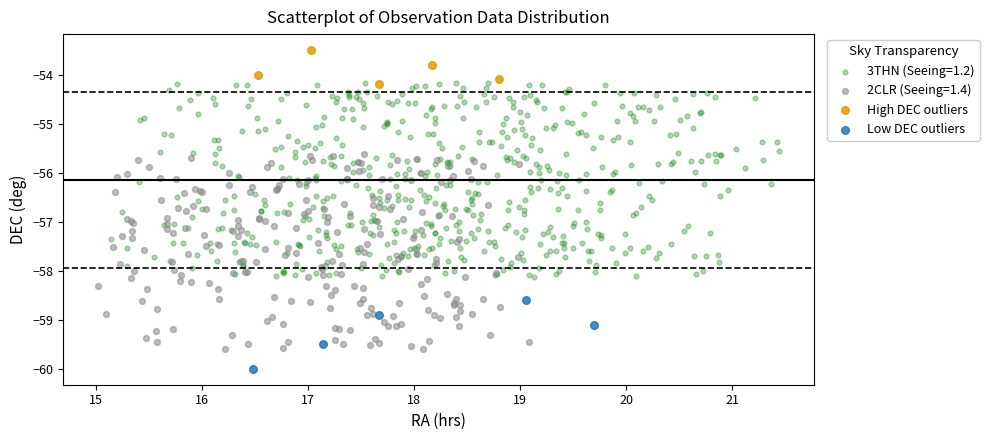

Which series reaches the minimum Y coordinate?

Low DEC outliers